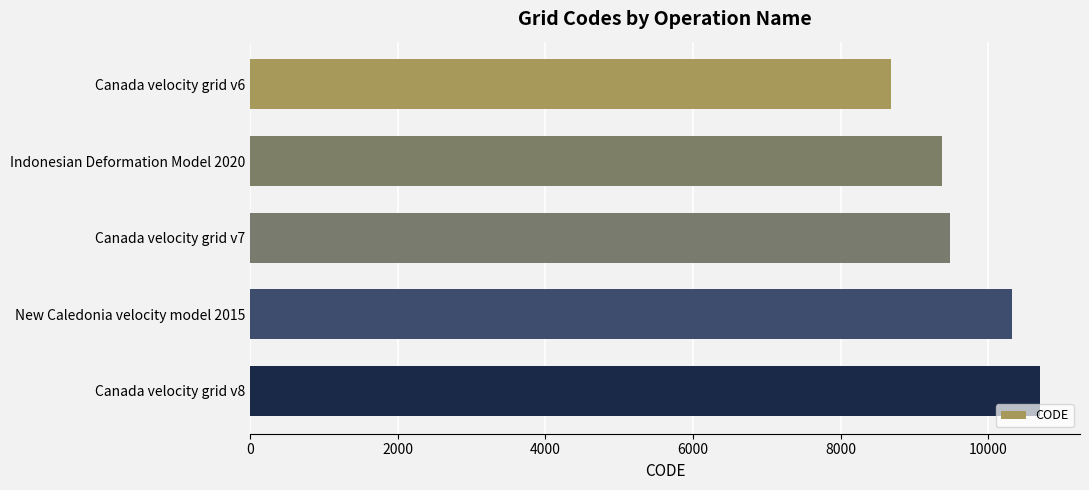

Reading bottom to top, transcribe all the data shown in this chart.

10707	10323	9483	9375	8676